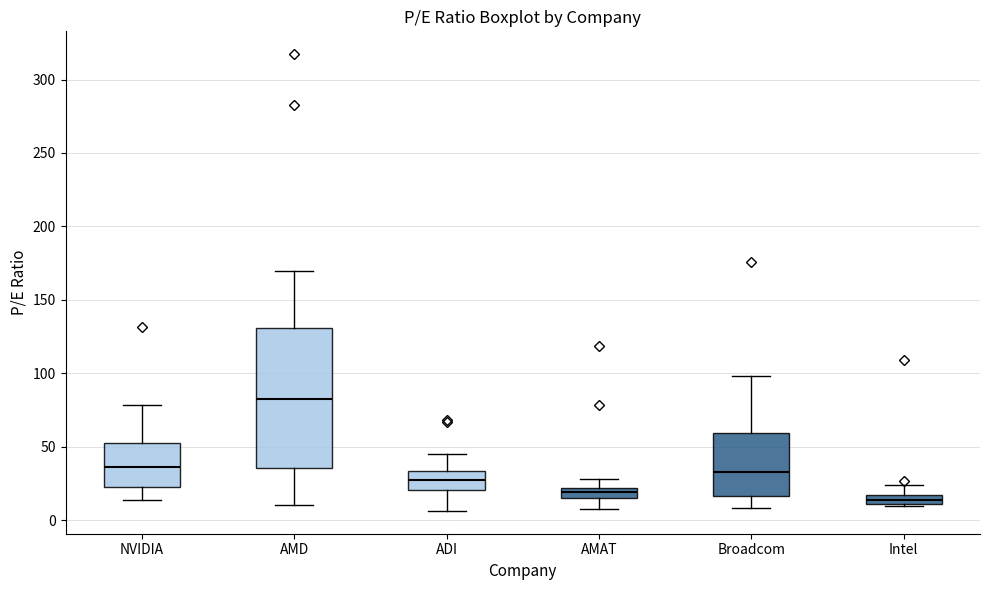

Which box is the tallest, from its lower edge to its upper edge?

AMD